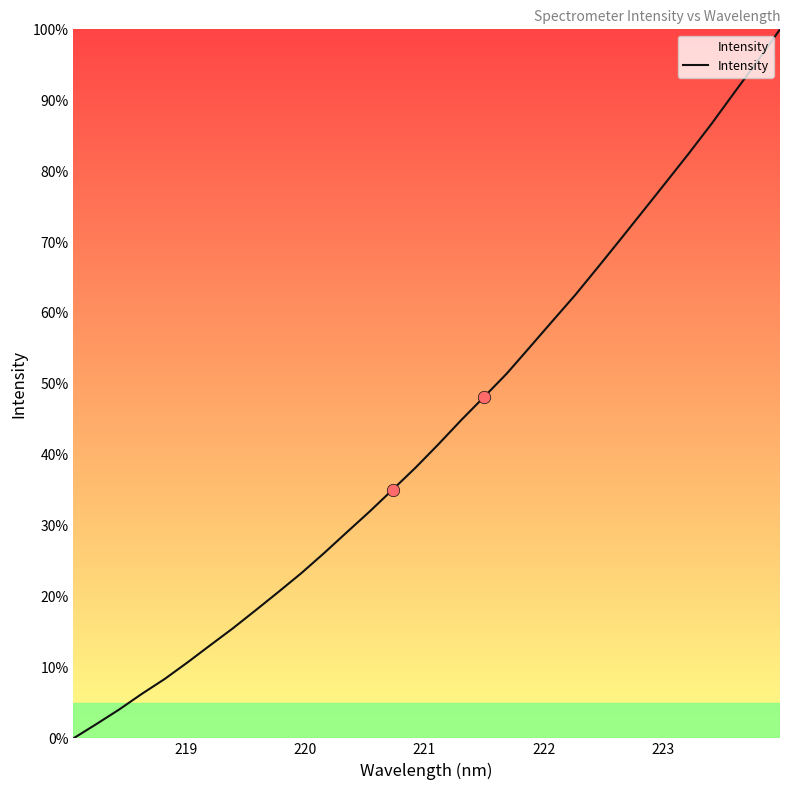

What is the maximum value shown in the chart?

100.0